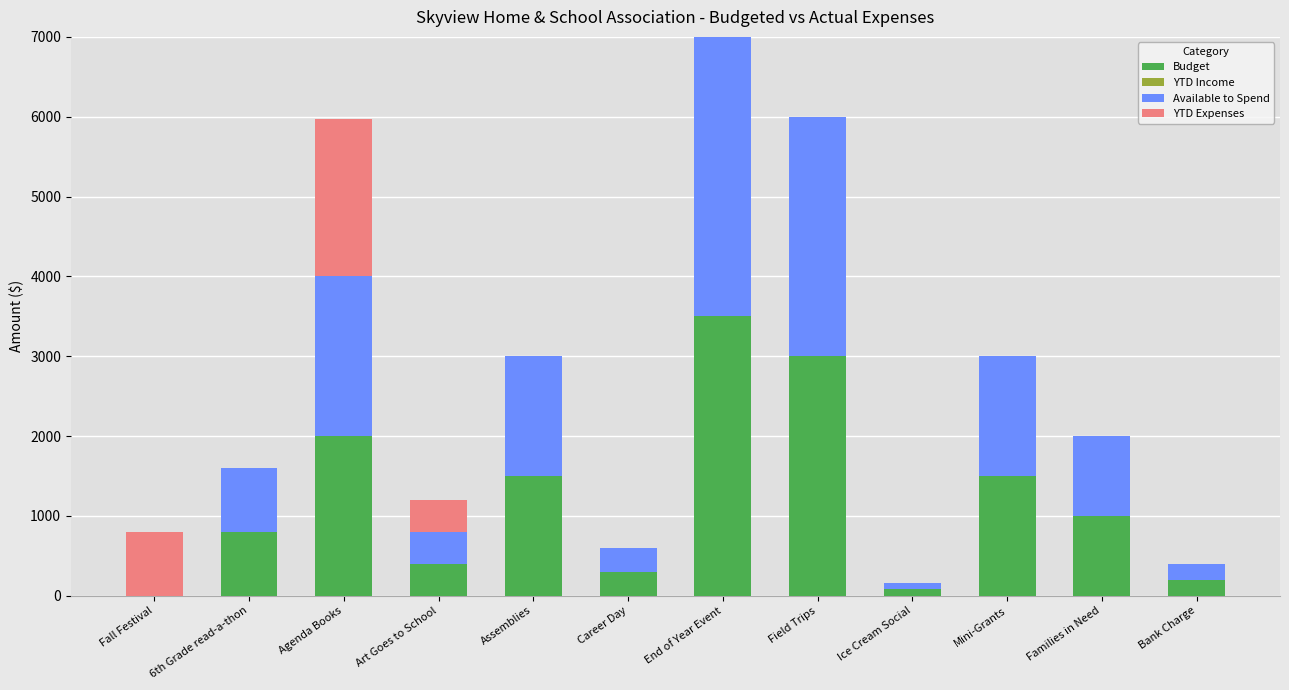

At which category is the sum across all series the highest?

End of Year Event